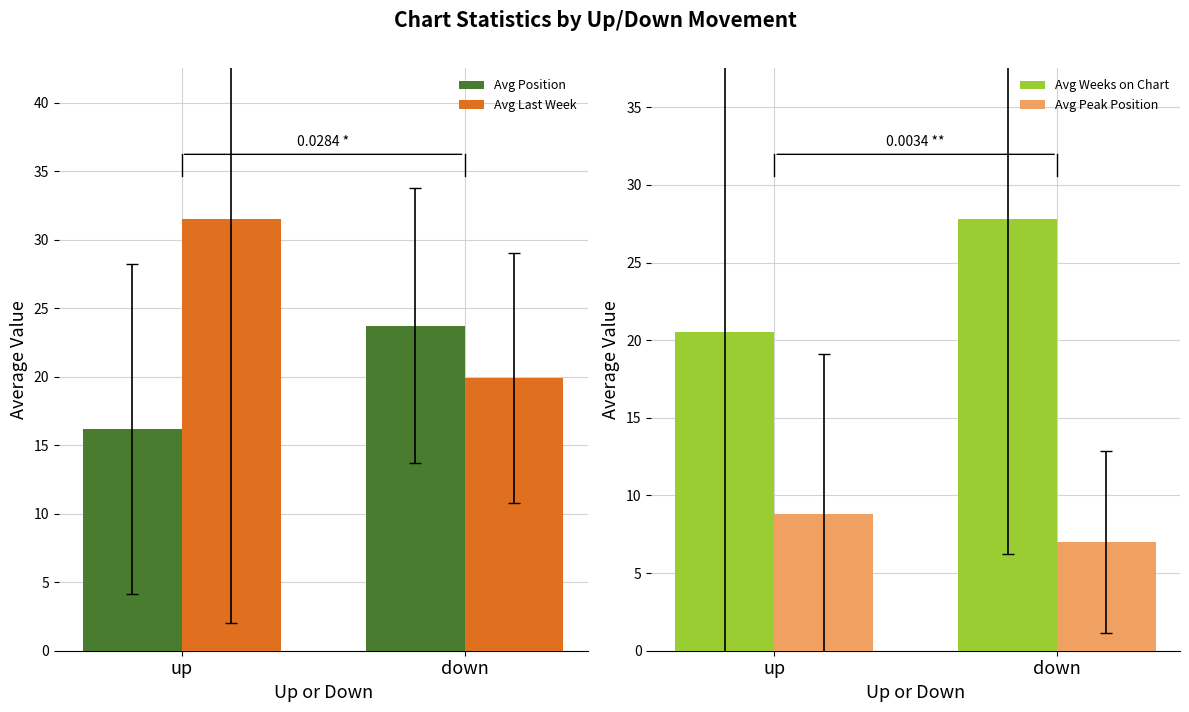

Rank the categories by Avg Peak Position value from lowest to highest.

down, up